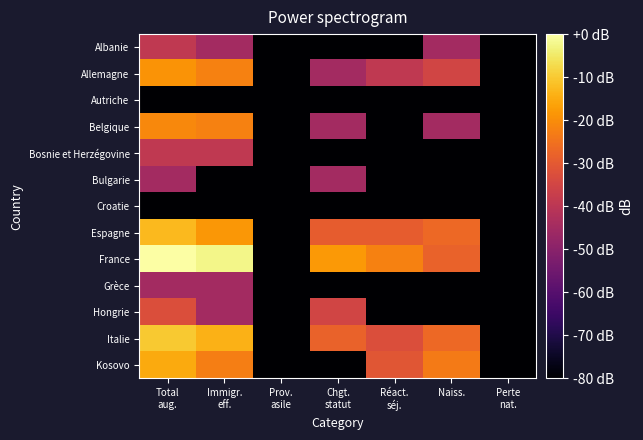

Reading left to right, extract all data points from this chart.

Albanie: Total
aug.=-38.8	Immigr.
eff.=-44.8	Prov.
asile=-84.8	Chgt.
statut=-84.8	Réact.
séj.=-84.8	Naiss.=-44.8	Perte
nat.=-84.8
Allemagne: Total
aug.=-18.8	Immigr.
eff.=-21.9	Prov.
asile=-84.8	Chgt.
statut=-44.8	Réact.
séj.=-38.8	Naiss.=-35.3	Perte
nat.=-84.8
Autriche: Total
aug.=-84.8	Immigr.
eff.=-84.8	Prov.
asile=-84.8	Chgt.
statut=-84.8	Réact.
séj.=-84.8	Naiss.=-84.8	Perte
nat.=-84.8
Belgique: Total
aug.=-20.7	Immigr.
eff.=-21.9	Prov.
asile=-84.8	Chgt.
statut=-44.8	Réact.
séj.=-84.8	Naiss.=-44.8	Perte
nat.=-84.8
Bosnie et Herzégovine: Total
aug.=-38.8	Immigr.
eff.=-38.8	Prov.
asile=-84.8	Chgt.
statut=-84.8	Réact.
séj.=-84.8	Naiss.=-84.8	Perte
nat.=-84.8
Bulgarie: Total
aug.=-44.8	Immigr.
eff.=-84.8	Prov.
asile=-84.8	Chgt.
statut=-44.8	Réact.
séj.=-84.8	Naiss.=-84.8	Perte
nat.=-84.8
Croatie: Total
aug.=-84.8	Immigr.
eff.=-84.8	Prov.
asile=-84.8	Chgt.
statut=-84.8	Réact.
séj.=-84.8	Naiss.=-84.8	Perte
nat.=-84.8
Espagne: Total
aug.=-12.6	Immigr.
eff.=-18.4	Prov.
asile=-84.8	Chgt.
statut=-29.2	Réact.
séj.=-29.2	Naiss.=-26.7	Perte
nat.=-84.8
France: Total
aug.=0.0	Immigr.
eff.=-2.5	Prov.
asile=-84.8	Chgt.
statut=-18.0	Réact.
séj.=-21.9	Naiss.=-27.9	Perte
nat.=-84.8
Grèce: Total
aug.=-44.8	Immigr.
eff.=-44.8	Prov.
asile=-84.8	Chgt.
statut=-84.8	Réact.
séj.=-84.8	Naiss.=-84.8	Perte
nat.=-84.8
Hongrie: Total
aug.=-32.8	Immigr.
eff.=-44.8	Prov.
asile=-84.8	Chgt.
statut=-35.3	Réact.
séj.=-84.8	Naiss.=-84.8	Perte
nat.=-84.8
Italie: Total
aug.=-10.2	Immigr.
eff.=-13.9	Prov.
asile=-84.8	Chgt.
statut=-27.9	Réact.
séj.=-32.8	Naiss.=-26.7	Perte
nat.=-84.8
Kosovo: Total
aug.=-15.3	Immigr.
eff.=-22.5	Prov.
asile=-84.8	Chgt.
statut=-84.8	Réact.
séj.=-30.8	Naiss.=-23.2	Perte
nat.=-84.8